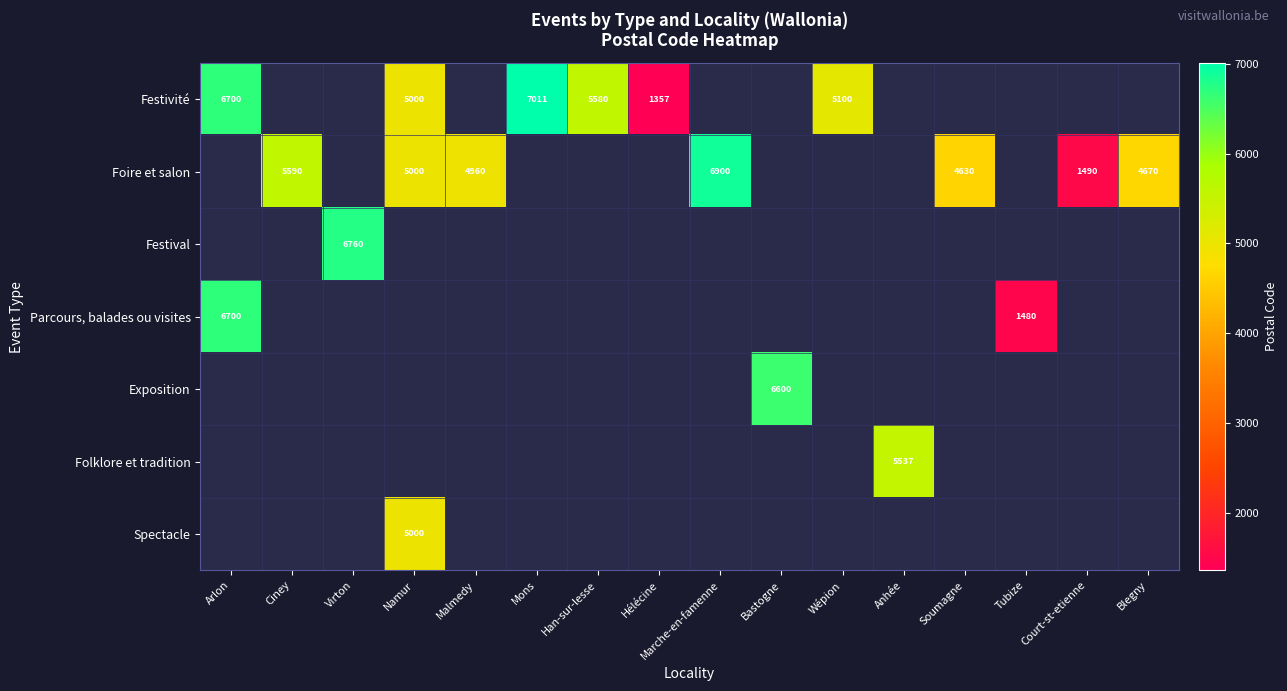

The Festivité series shows 1298 at Namur. True or false?

False